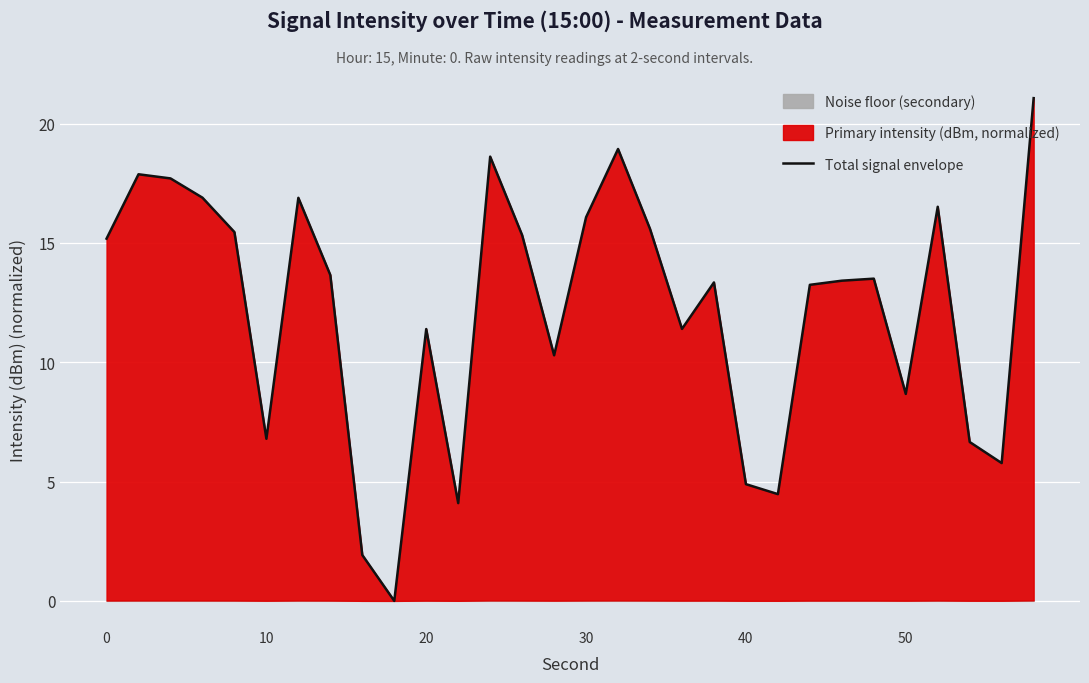

How many lines are shown in the chart?

1